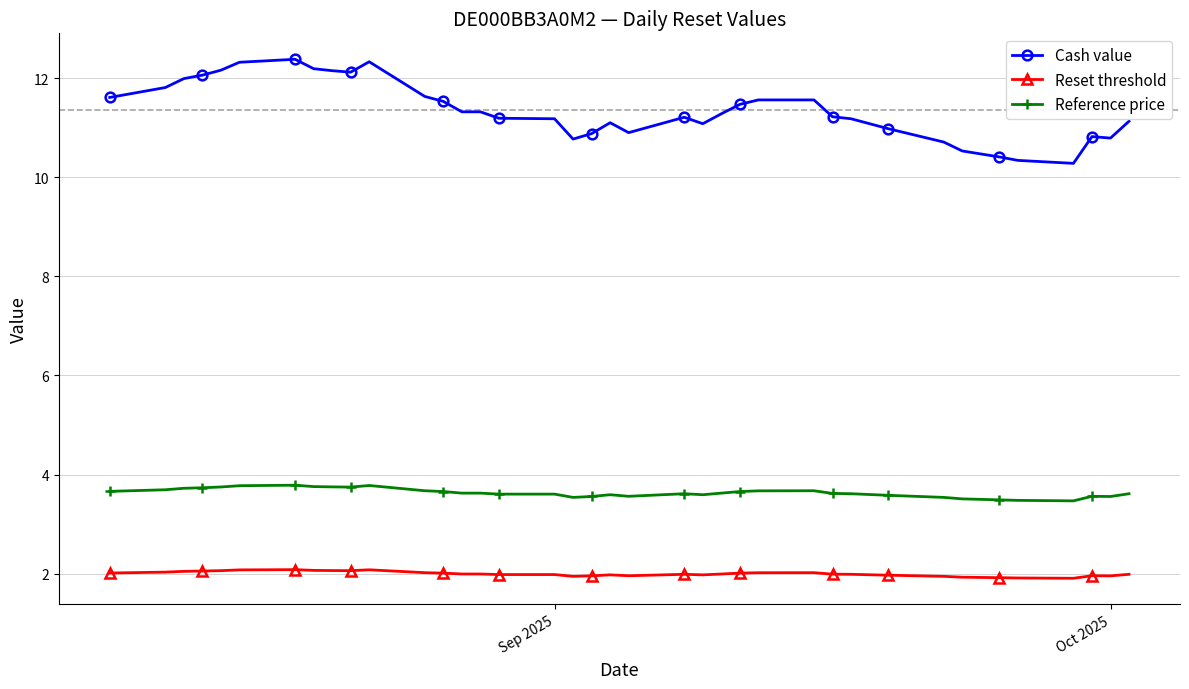

Which series has the largest range (max minus min)?

Cash value